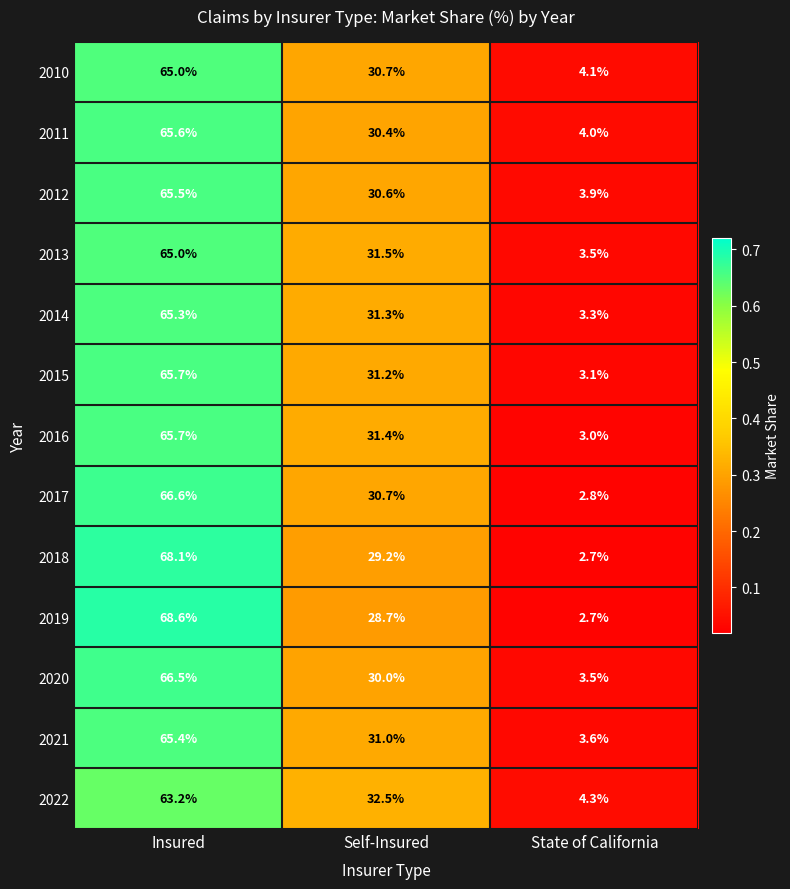

How many data points does each series have?

3